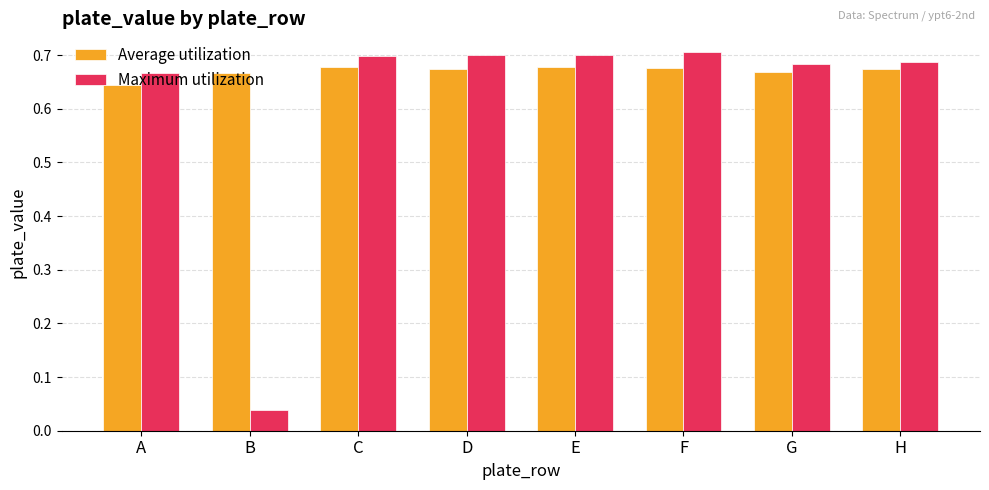

List the series in order of their peak value, lowest first.

Average utilization, Maximum utilization